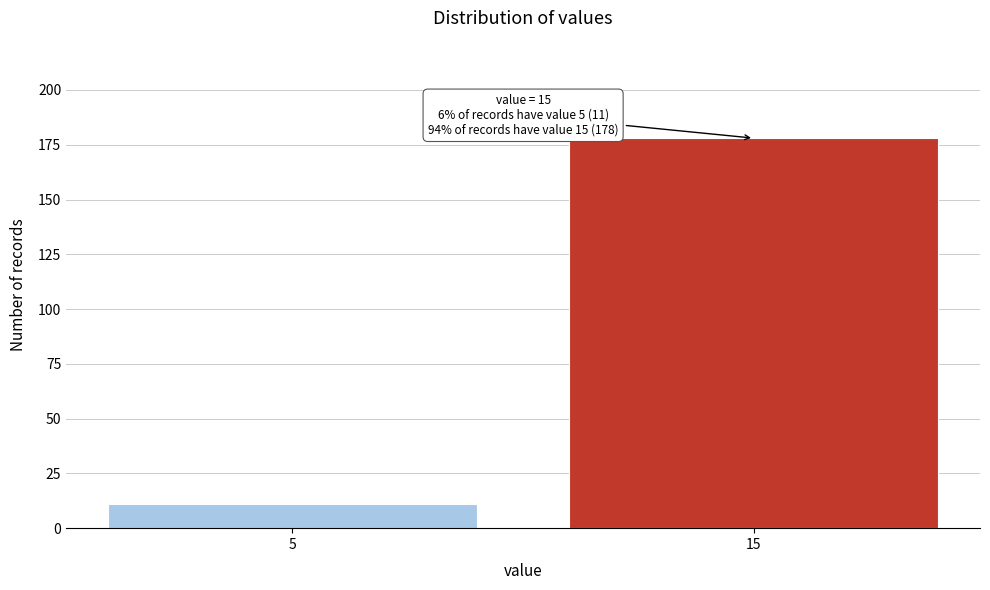

Reading right to left, what are all the values shown in this chart?

178	11